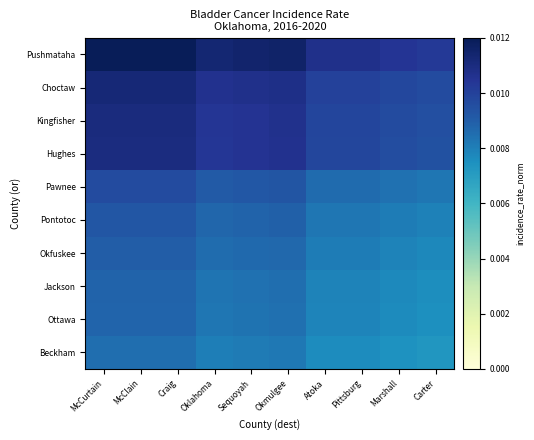

Reading left to right, what are all the values shown in this chart?

Pushmataha: McCurtain=0.0	McClain=0.0	Craig=0.0	Oklahoma=0.0	Sequoyah=0.0	Okmulgee=0.0	Atoka=0.0	Pittsburg=0.0	Marshall=0.0	Carter=0.0
Choctaw: McCurtain=0.0	McClain=0.0	Craig=0.0	Oklahoma=0.0	Sequoyah=0.0	Okmulgee=0.0	Atoka=0.0	Pittsburg=0.0	Marshall=0.0	Carter=0.0
Kingfisher: McCurtain=0.0	McClain=0.0	Craig=0.0	Oklahoma=0.0	Sequoyah=0.0	Okmulgee=0.0	Atoka=0.0	Pittsburg=0.0	Marshall=0.0	Carter=0.0
Hughes: McCurtain=0.0	McClain=0.0	Craig=0.0	Oklahoma=0.0	Sequoyah=0.0	Okmulgee=0.0	Atoka=0.0	Pittsburg=0.0	Marshall=0.0	Carter=0.0
Pawnee: McCurtain=0.0	McClain=0.0	Craig=0.0	Oklahoma=0.0	Sequoyah=0.0	Okmulgee=0.0	Atoka=0.0	Pittsburg=0.0	Marshall=0.0	Carter=0.0
Pontotoc: McCurtain=0.0	McClain=0.0	Craig=0.0	Oklahoma=0.0	Sequoyah=0.0	Okmulgee=0.0	Atoka=0.0	Pittsburg=0.0	Marshall=0.0	Carter=0.0
Okfuskee: McCurtain=0.0	McClain=0.0	Craig=0.0	Oklahoma=0.0	Sequoyah=0.0	Okmulgee=0.0	Atoka=0.0	Pittsburg=0.0	Marshall=0.0	Carter=0.0
Jackson: McCurtain=0.0	McClain=0.0	Craig=0.0	Oklahoma=0.0	Sequoyah=0.0	Okmulgee=0.0	Atoka=0.0	Pittsburg=0.0	Marshall=0.0	Carter=0.0
Ottawa: McCurtain=0.0	McClain=0.0	Craig=0.0	Oklahoma=0.0	Sequoyah=0.0	Okmulgee=0.0	Atoka=0.0	Pittsburg=0.0	Marshall=0.0	Carter=0.0
Beckham: McCurtain=0.0	McClain=0.0	Craig=0.0	Oklahoma=0.0	Sequoyah=0.0	Okmulgee=0.0	Atoka=0.0	Pittsburg=0.0	Marshall=0.0	Carter=0.0